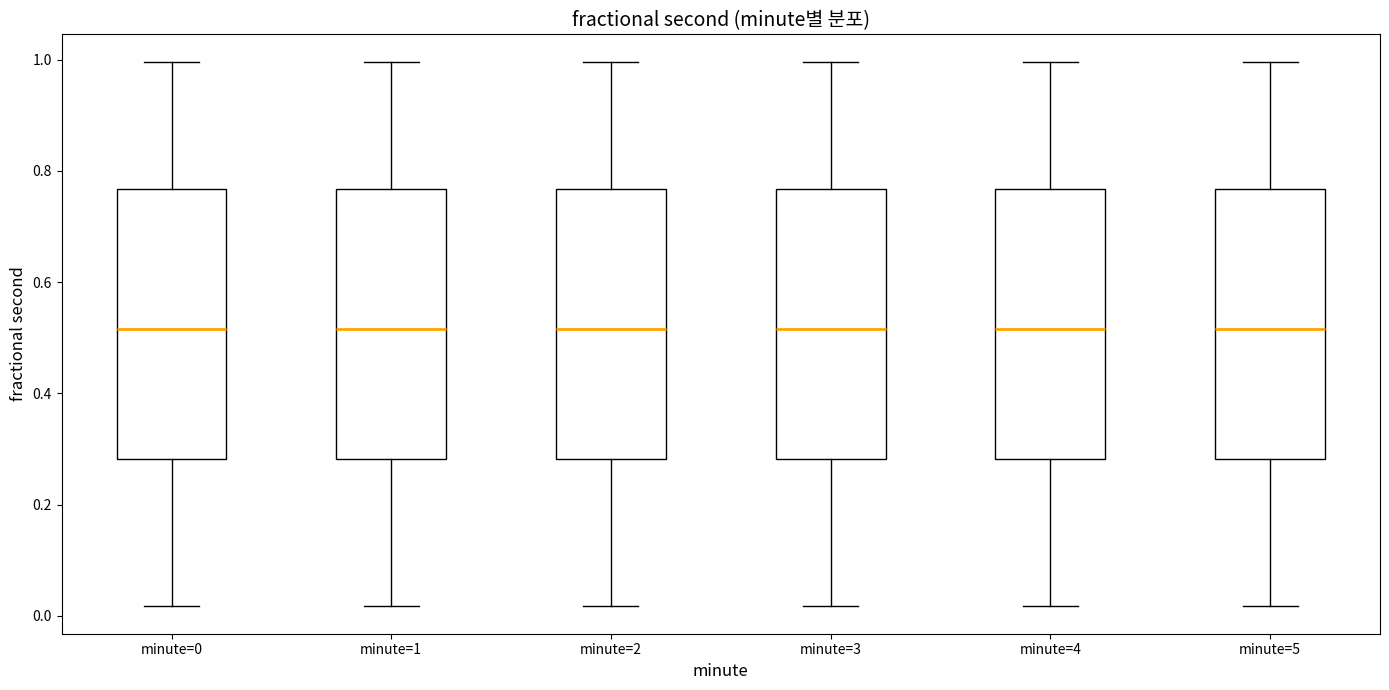

Reading left to right, read every box against the y-axis: the position of its median line, the range the box covers, and the ends of its whiskers. The values are not printed on the chart, so give them approximately, as read against the axis.

minute=0: median 0.52, box 0.28 to 0.76, whiskers 0.02 to 1.00
minute=1: median 0.52, box 0.28 to 0.76, whiskers 0.02 to 1.00
minute=2: median 0.52, box 0.28 to 0.76, whiskers 0.02 to 1.00
minute=3: median 0.52, box 0.28 to 0.76, whiskers 0.02 to 1.00
minute=4: median 0.52, box 0.28 to 0.76, whiskers 0.02 to 1.00
minute=5: median 0.52, box 0.28 to 0.76, whiskers 0.02 to 1.00